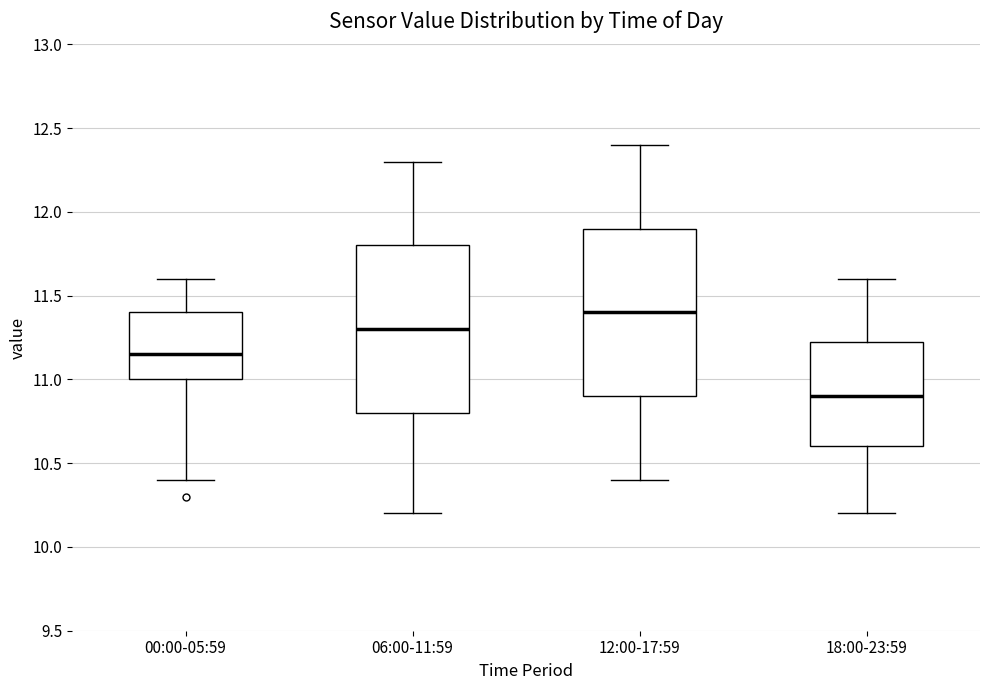

Which box has the lowest median line?

18:00-23:59